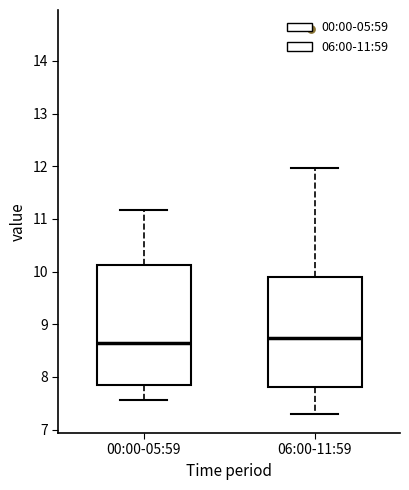

Reading left to right, read every box against the y-axis: the position of its median line, the range the box covers, and the ends of its whiskers. The values are not printed on the chart, so give them approximately, as read against the axis.

00:00-05:59: median 8.6, box 7.8 to 10.1, whiskers 7.6 to 11.2
06:00-11:59: median 8.7, box 7.8 to 9.9, whiskers 7.3 to 12.0